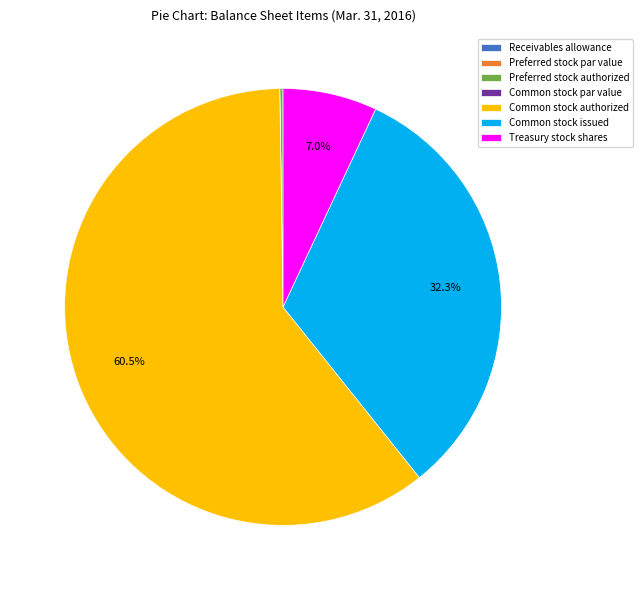

What is the largest slice in the pie chart?

Common stock authorized